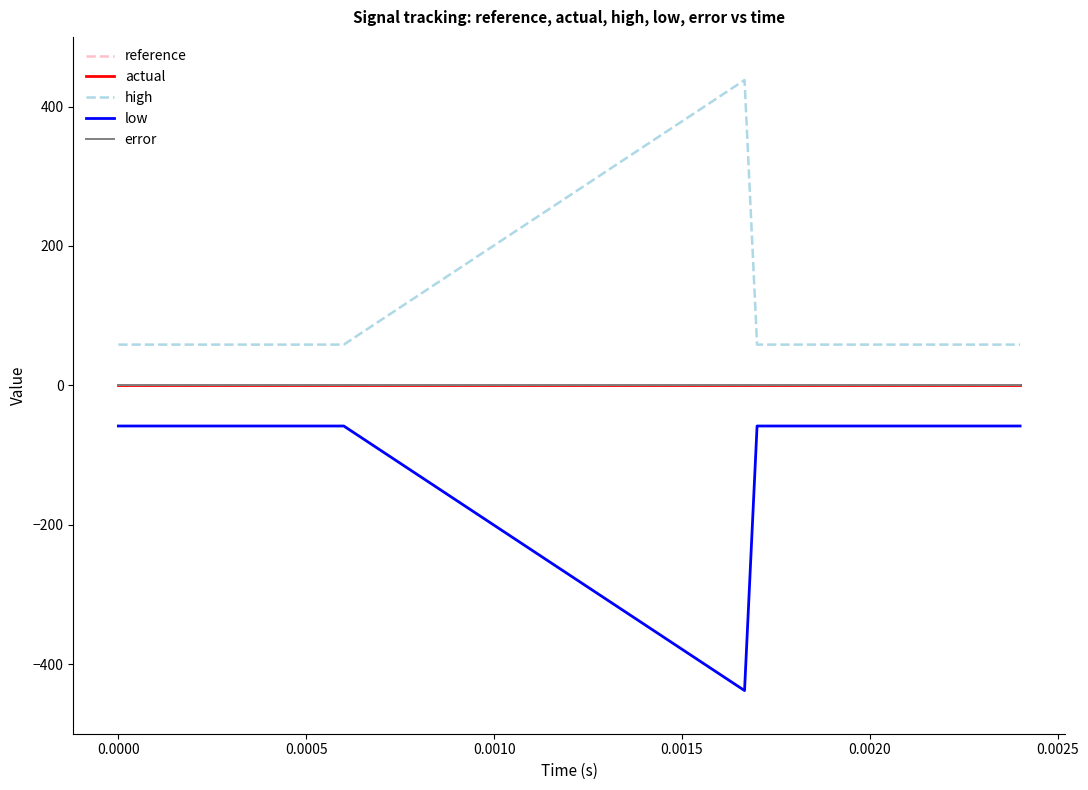

Reading left to right, list all the values displayed in this chart.

reference: 0.0	0.0	0.0	0.0	0.0	0.0	0.0	0.0	0.0	0.0	0.0	0.0	0.0	0.0	0.0
actual: 0.0	0.0	0.0	0.0	0.0	0.0	0.0	0.0	0.0	0.0	0.0	0.0	0.0	0.0	0.0
high: 58.4	58.4	58.4	58.4	58.4	58.4	58.4	438.0	438.0	58.4	58.4	58.4	58.4	58.4	58.4
low: -58.4	-58.4	-58.4	-58.4	-58.4	-58.4	-58.4	-438.0	-438.0	-58.4	-58.4	-58.4	-58.4	-58.4	-58.4
error: 0.0	0.0	0.0	0.0	0.0	0.0	0.0	0.0	0.0	0.0	0.0	0.0	0.0	0.0	0.0